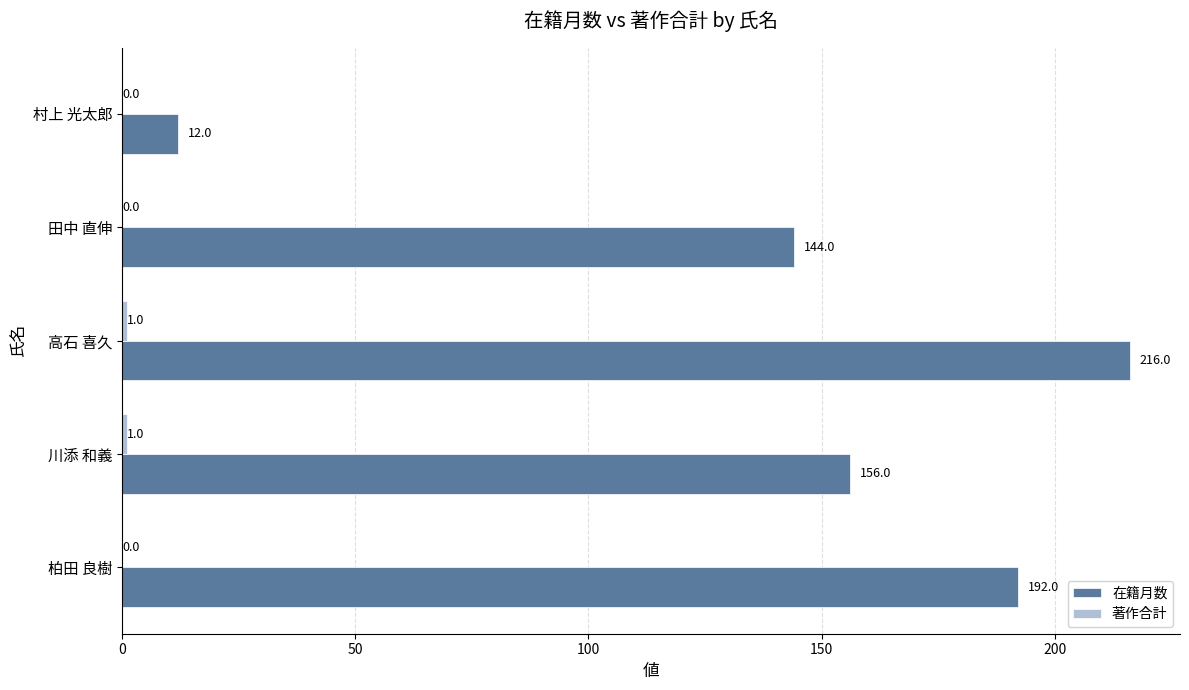

What is the maximum value shown in the chart?

216